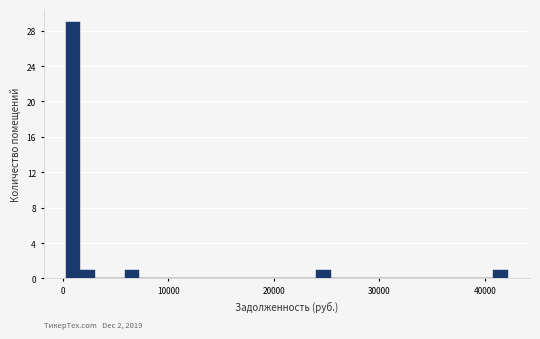

Read against the x-axis, roughly where is the centre of the tallest bar?

1000